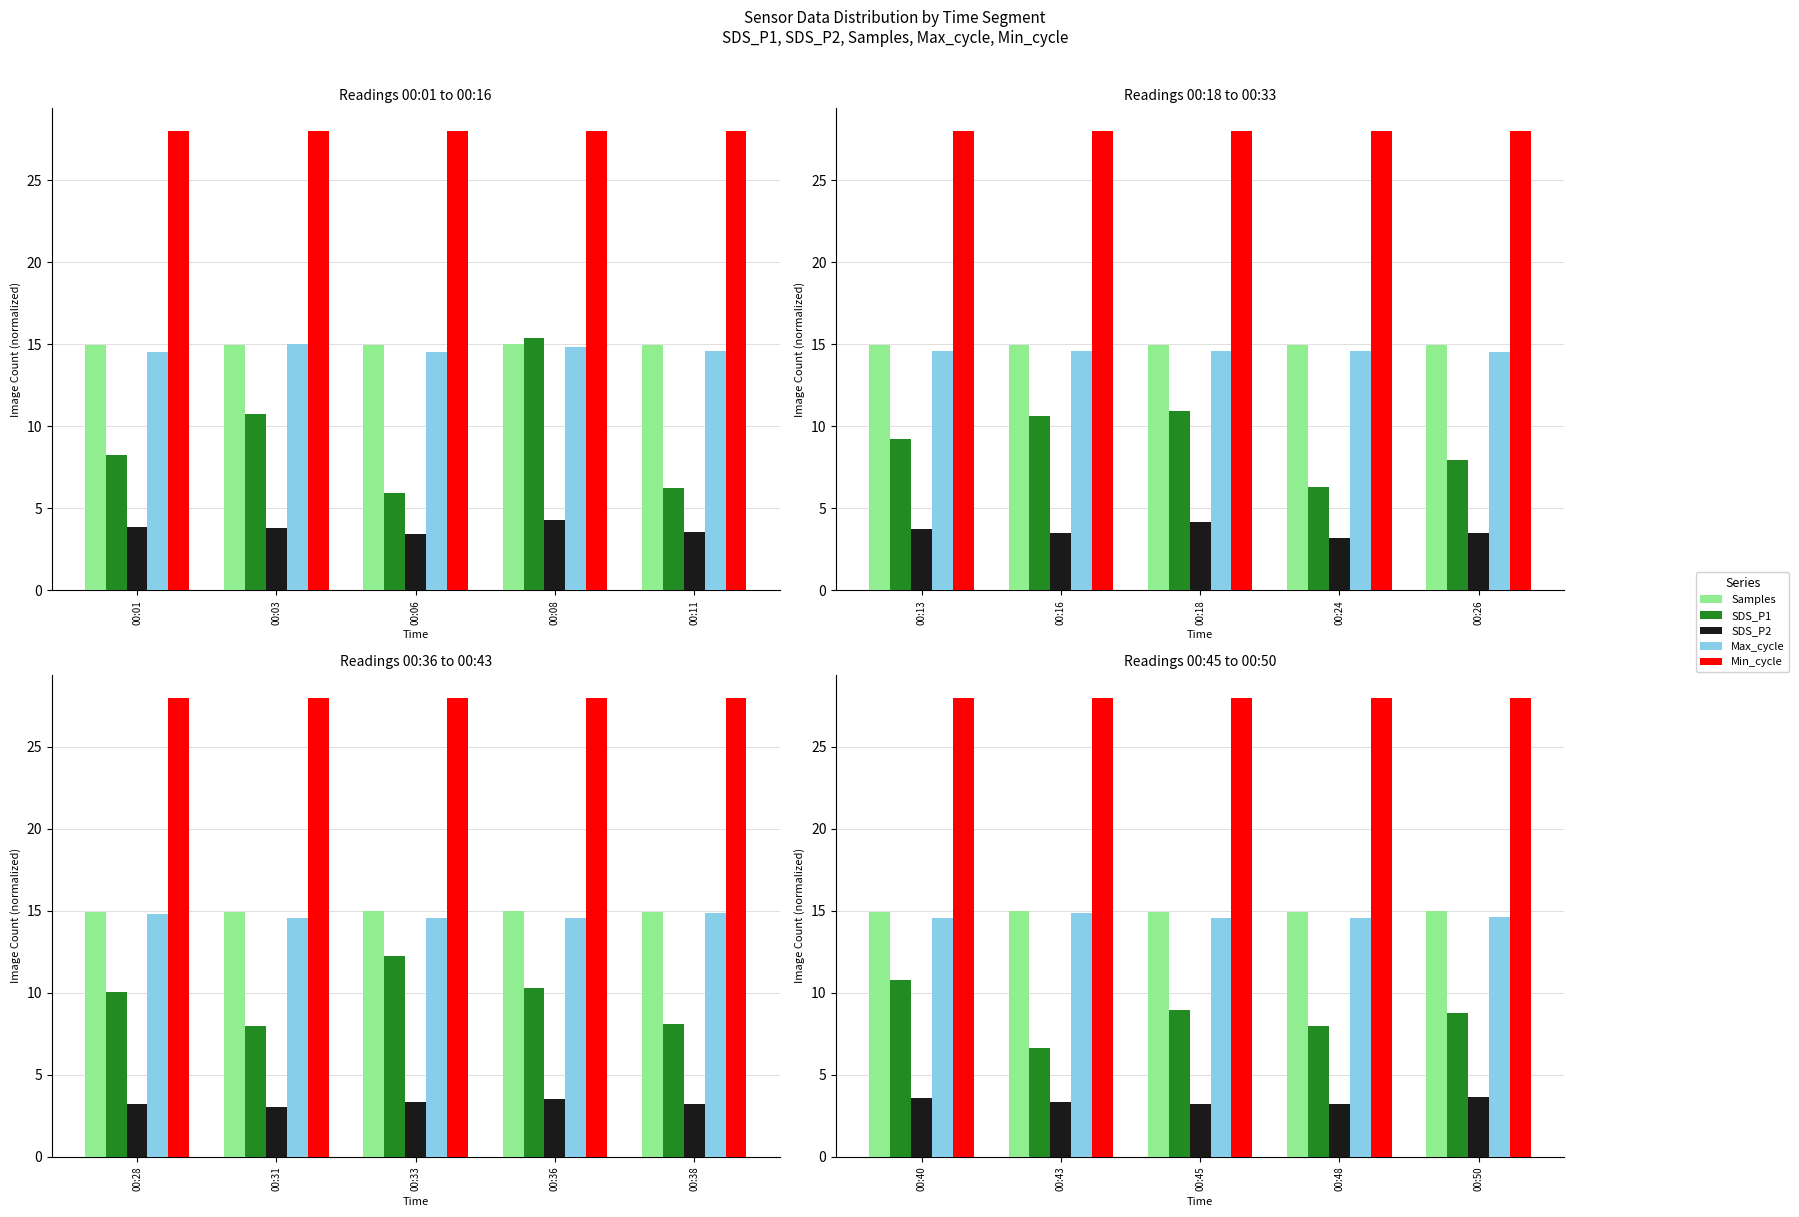

What is the greatest value displayed?

28.0